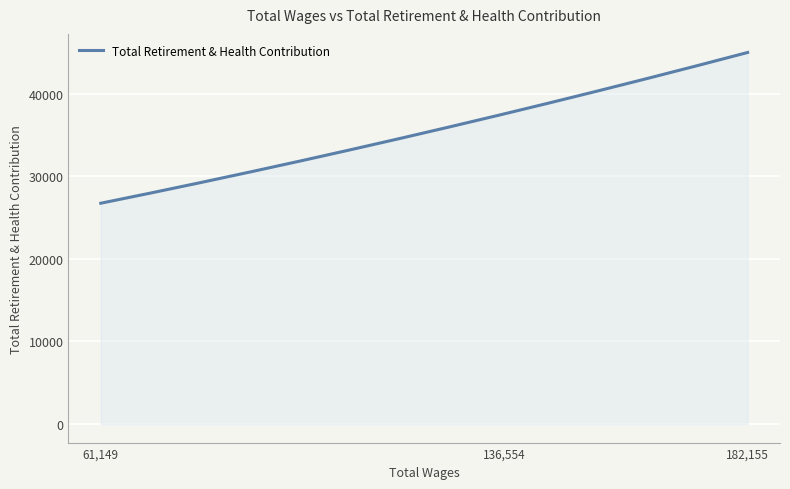

What is the greatest value displayed?

45020.0